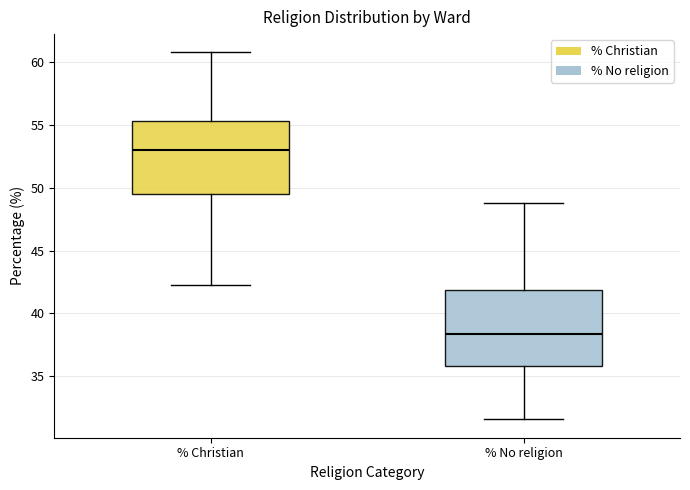

Where is the lower edge of the box for % No religion on the y-axis? The values are not printed on the chart, so give them approximately, as read against the axis.

36.0